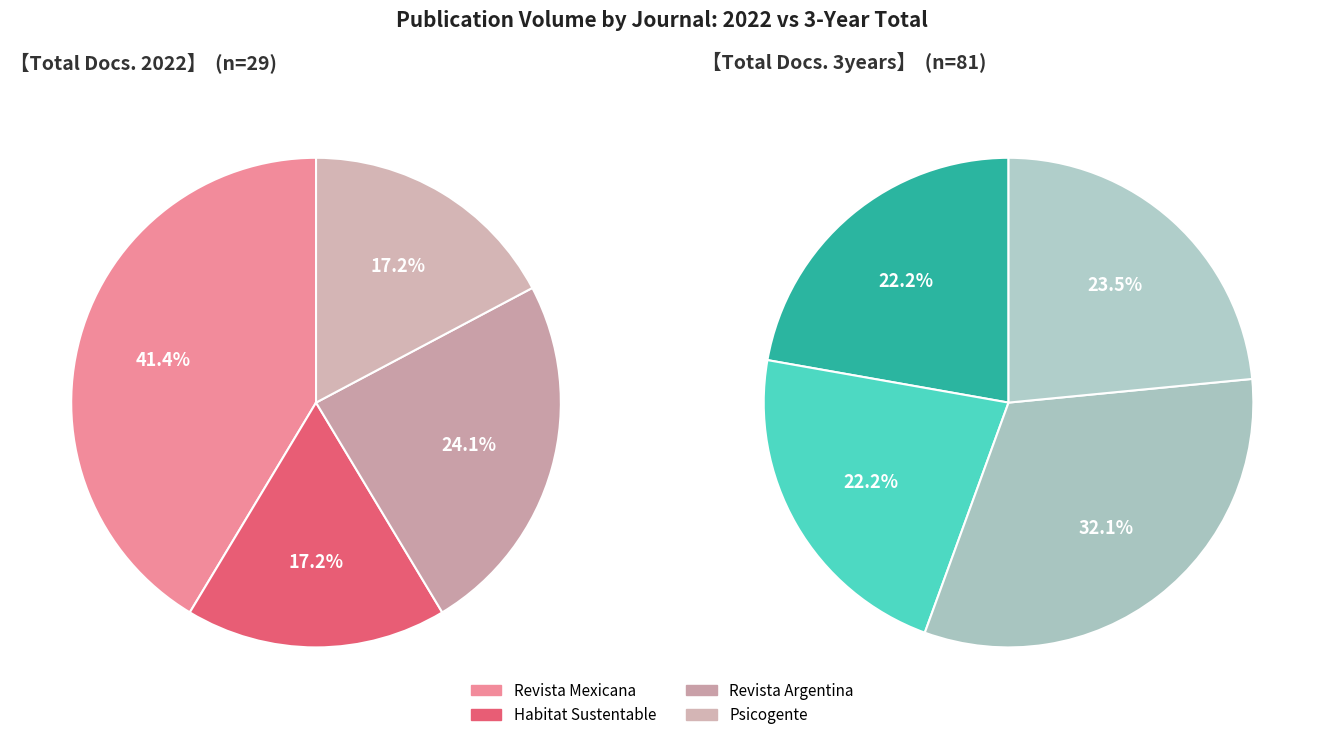

How many segments does this pie chart have?

4